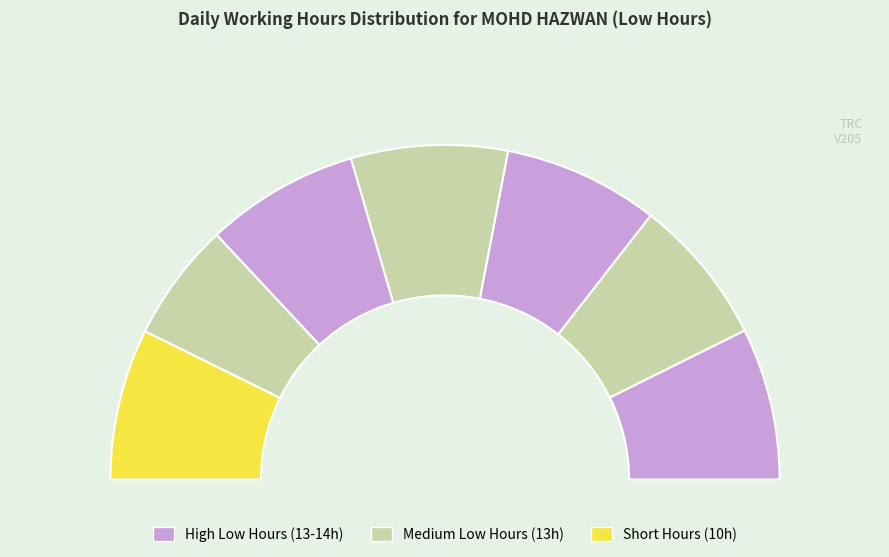

To the nearest percent, what percentage of the pie is 4-Fri?

15%